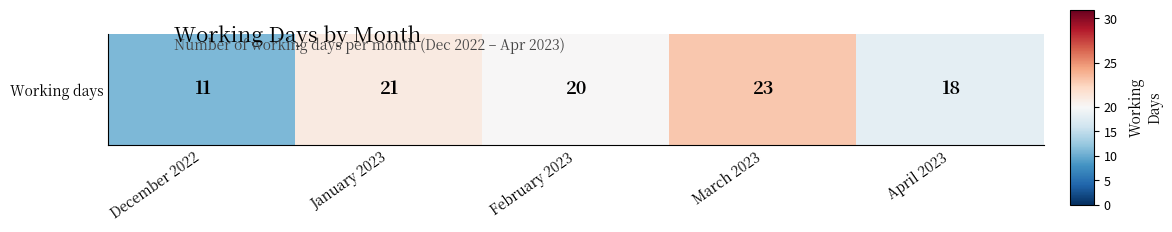

True or false: the data shows 20 at February 2023.

True